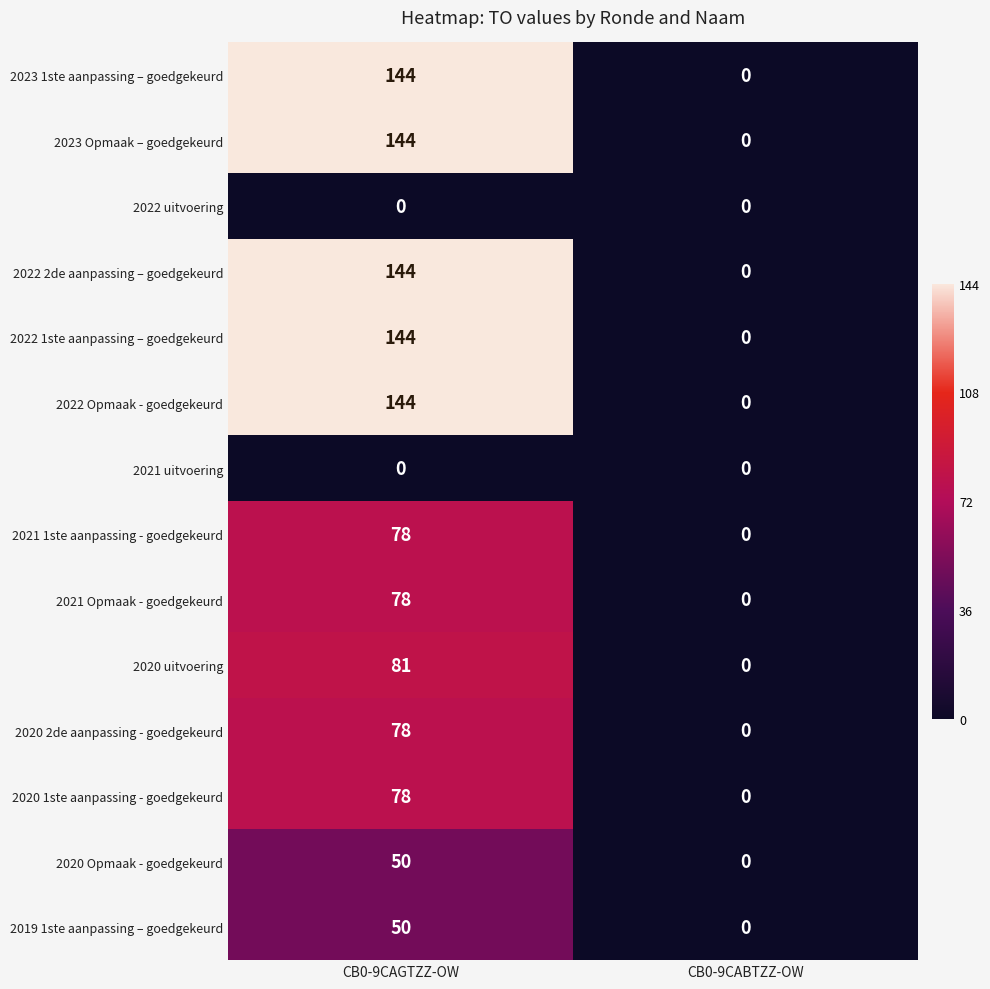

At which label does 2020 uitvoering reach its minimum?

CB0-9CABTZZ-OW